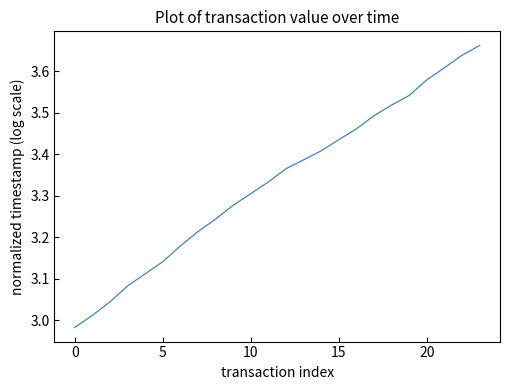

What is the difference between the maximum and minimum values?

0.7